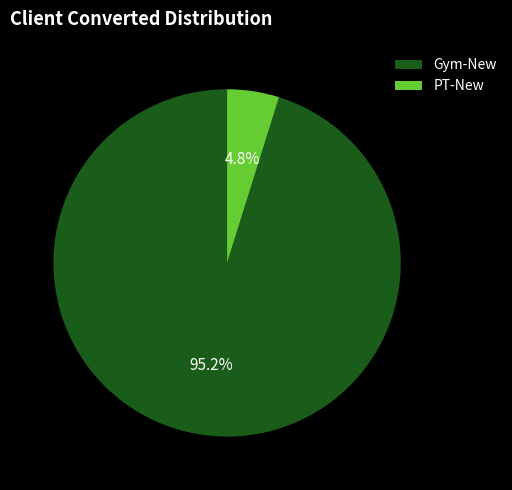

Combined, do PT-New and Gym-New account for over 50%?

Yes